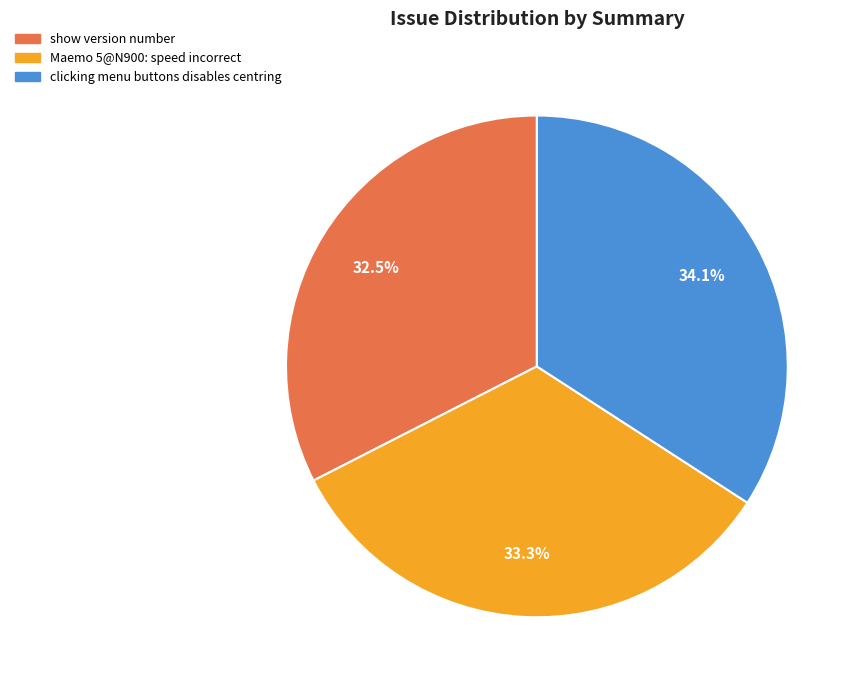

What percentage is the Maemo 5@N900: speed incorrect slice, to the nearest percent?

33%